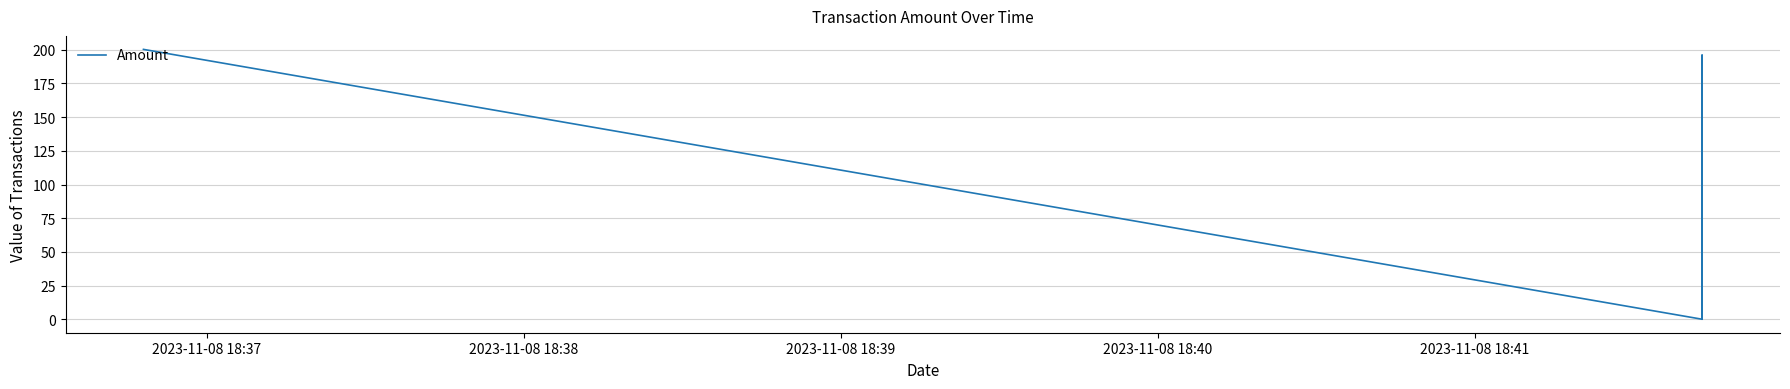

How many lines are shown in the chart?

1